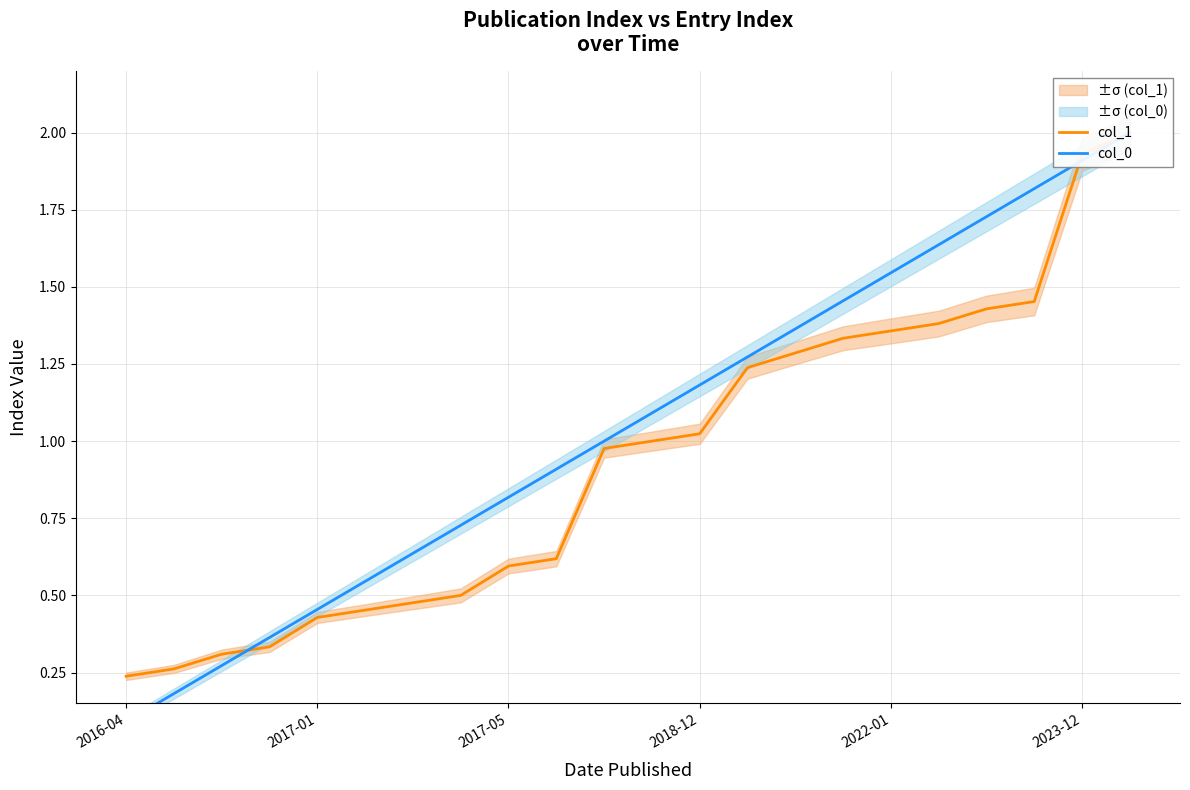

What is the value of the col_1 point at the 2nd from the left?

0.3